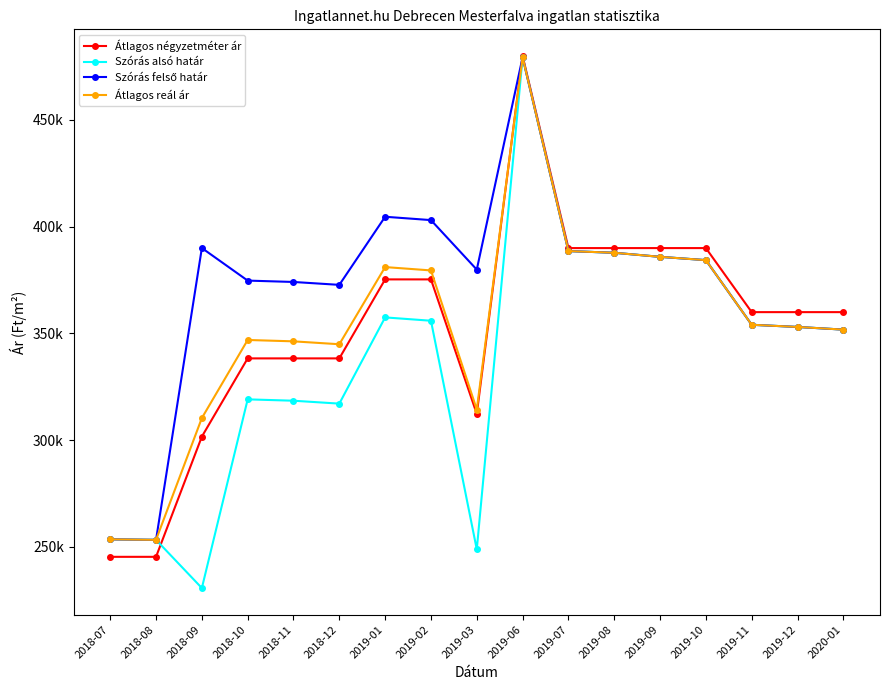

True or false: Átlagos reál ár and Szórás felső határ cross at least once.

False